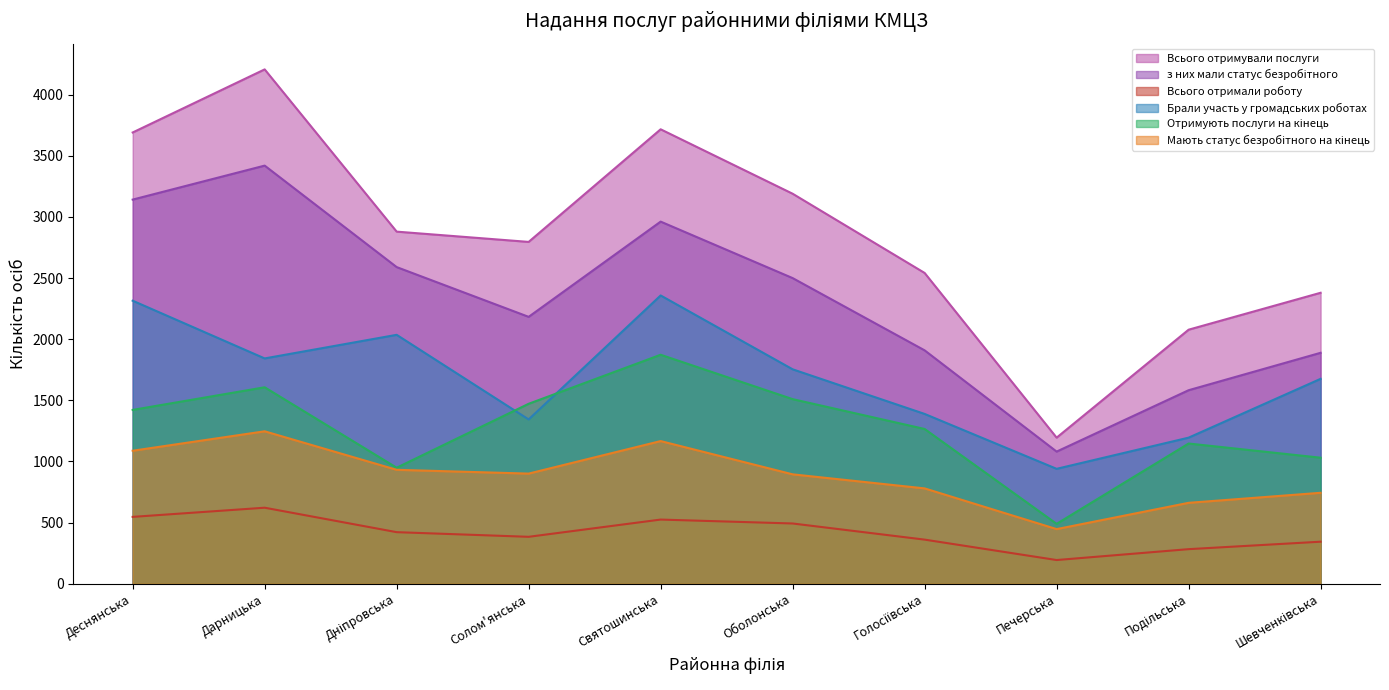

Where is the first local minimum for Всього отримували послуги?

Солом'янська